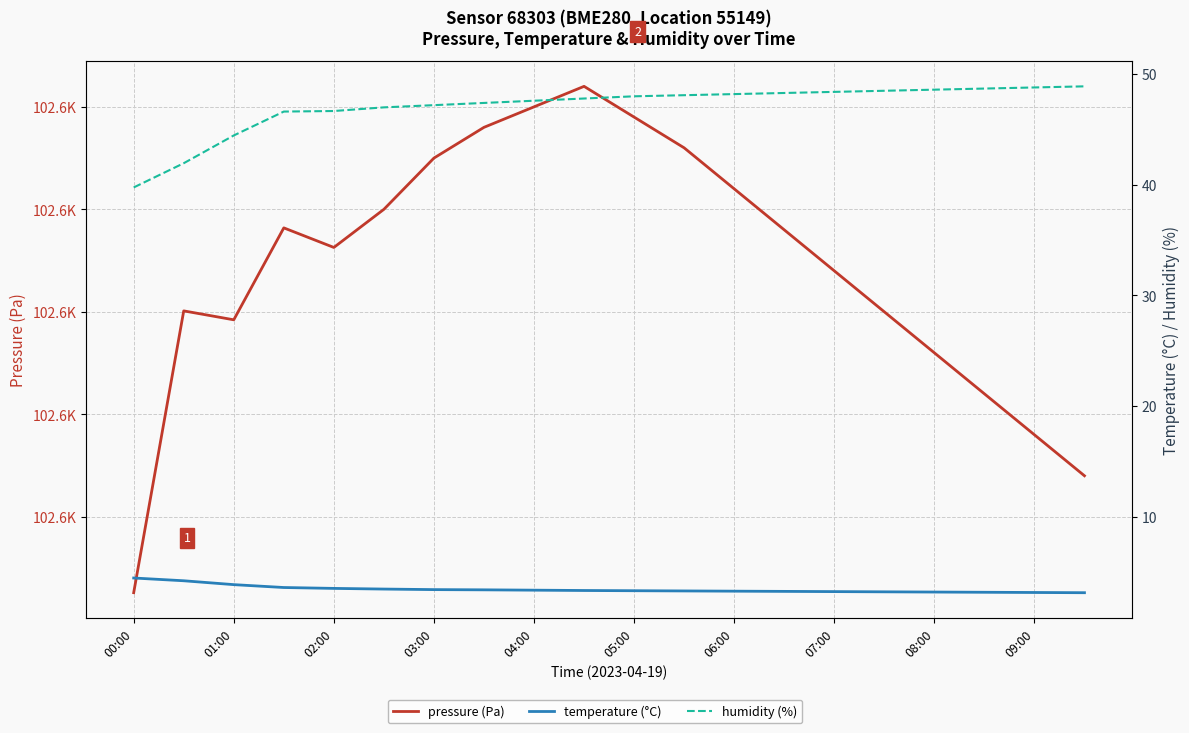

True or false: humidity (%) and temperature (°C) cross at least once.

False